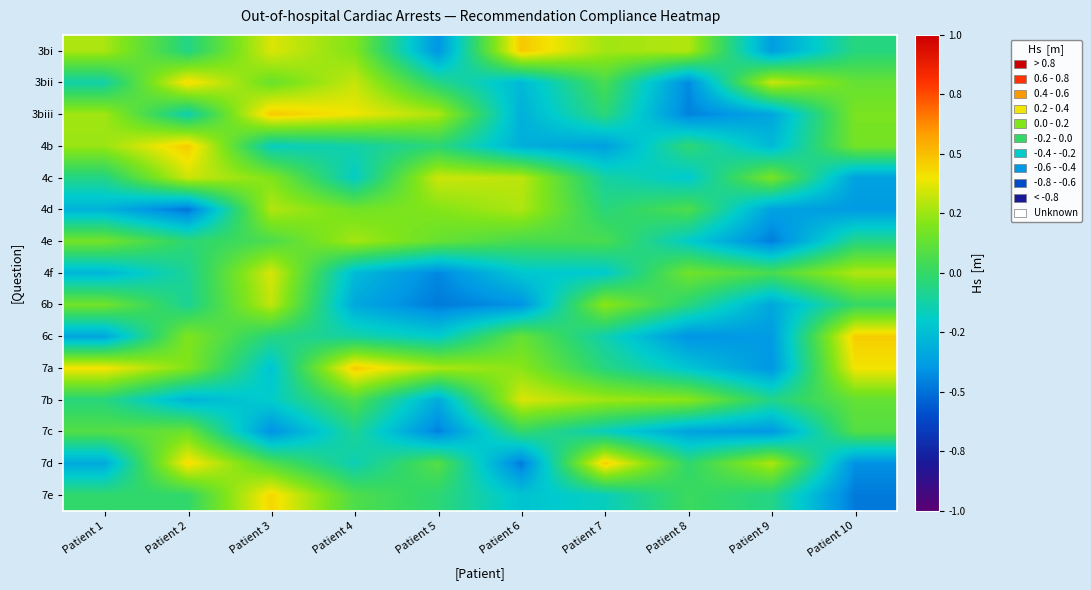

Which series has the largest total across all categories?

7a